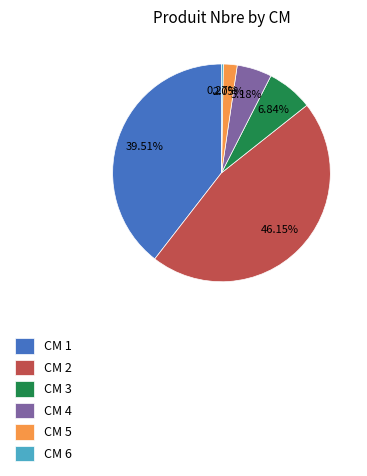

Is there any slice that represents more than half of the pie?

No